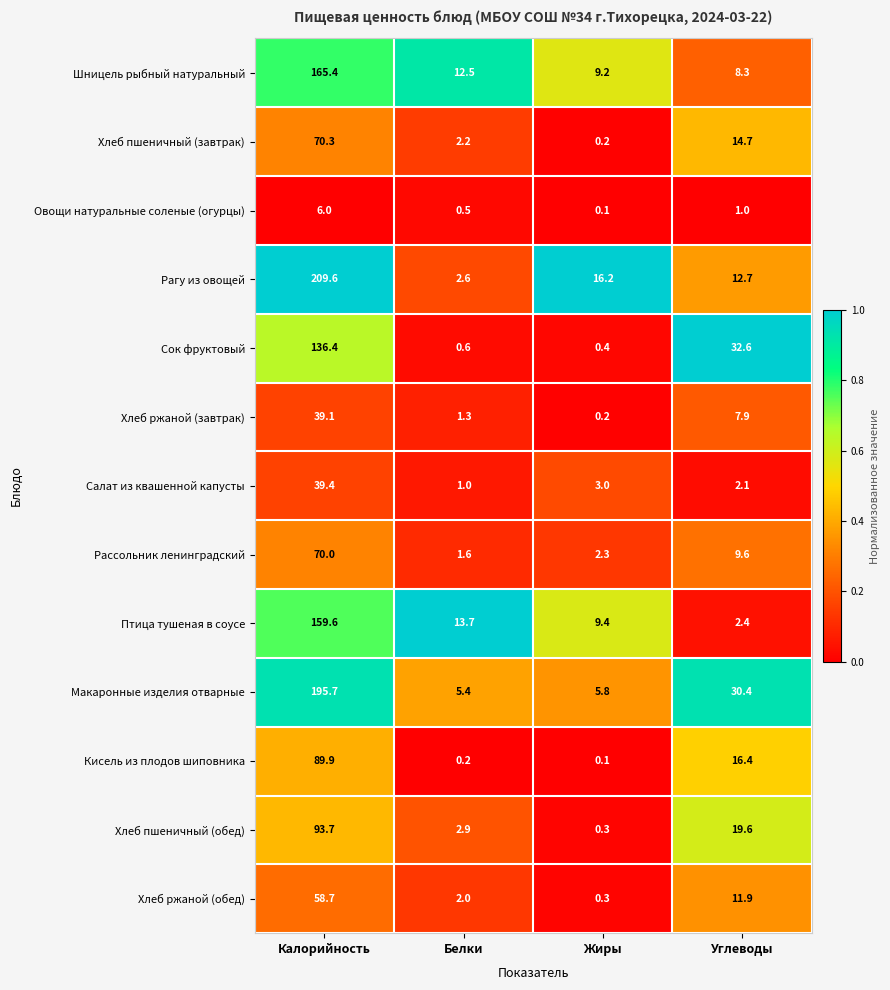

How many distinct data groups are displayed?

13